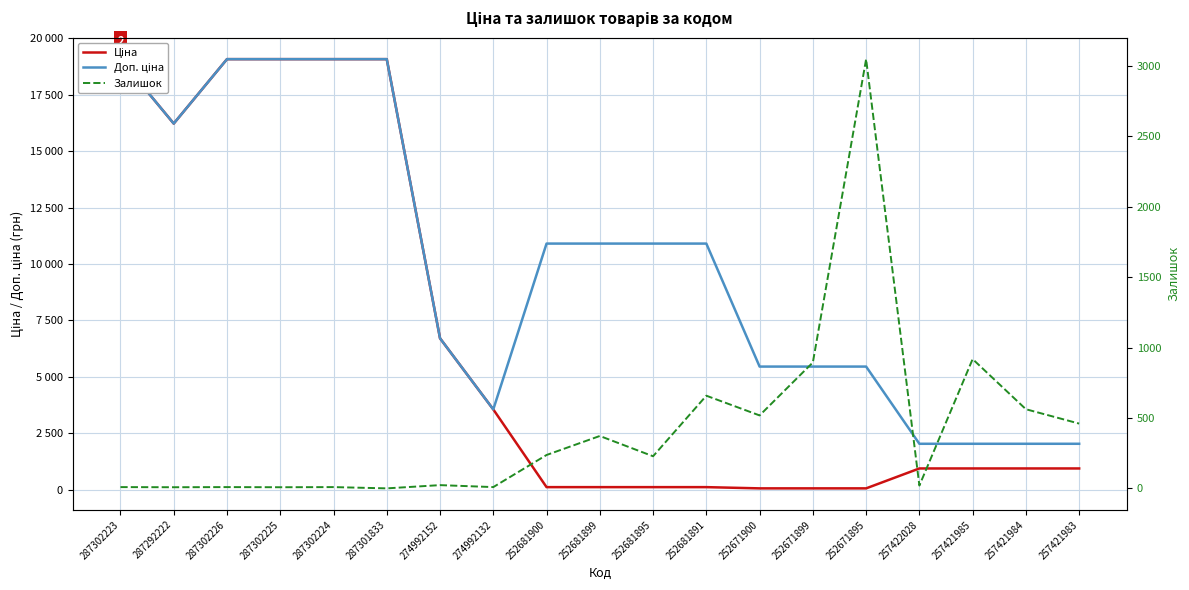

What is the difference between the maximum and minimum values in the Доп. ціна series?

17046.4